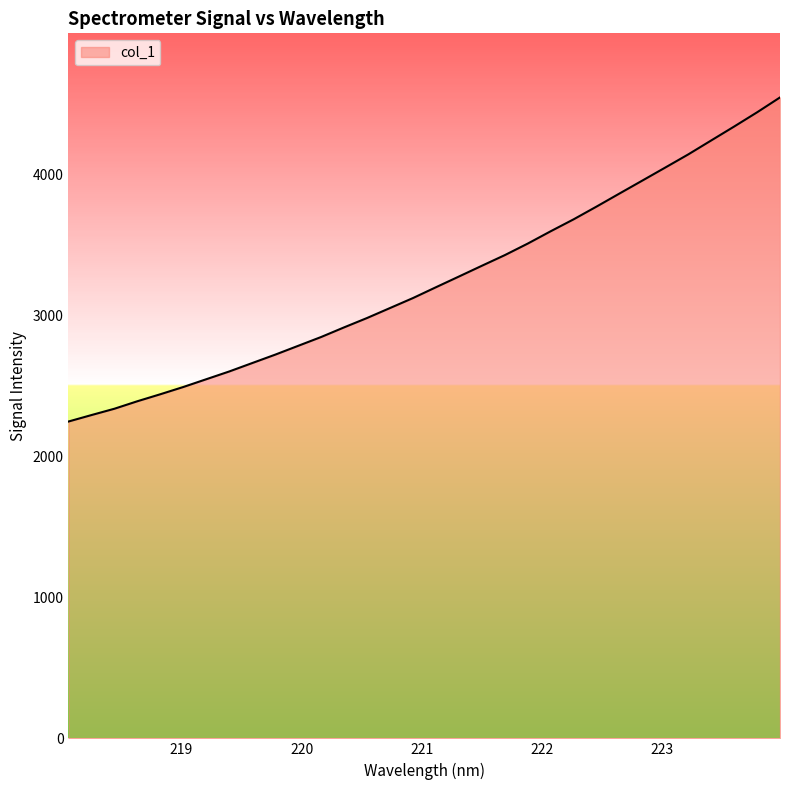

What is the average value?

3243.2